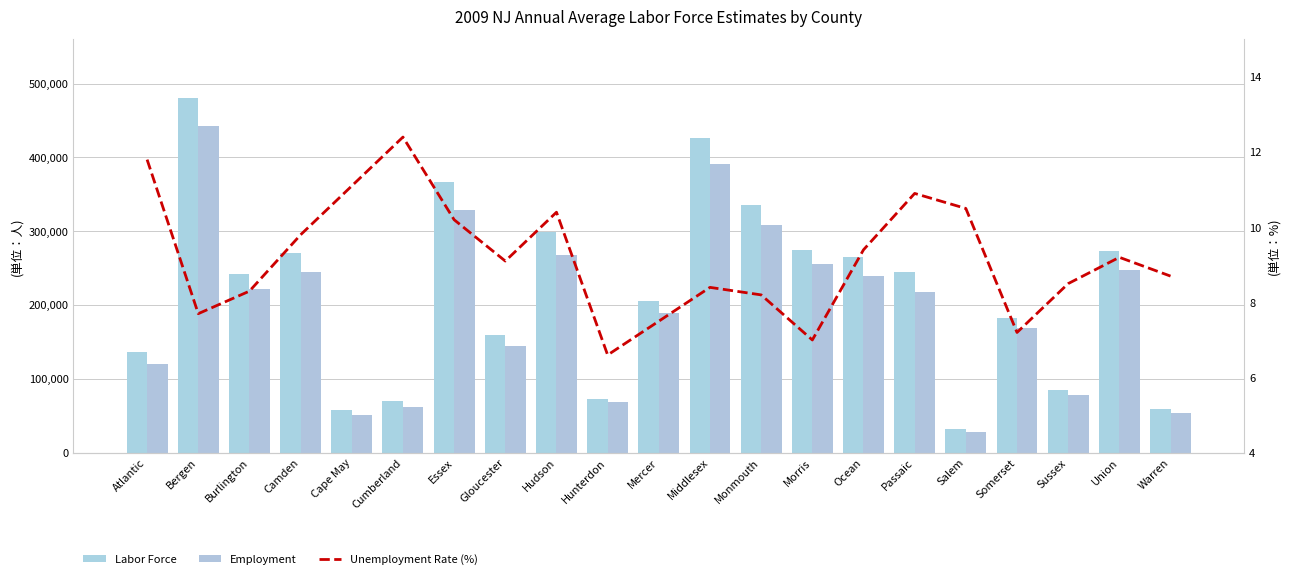

At which label does Employment first exceed 217853?

Bergen